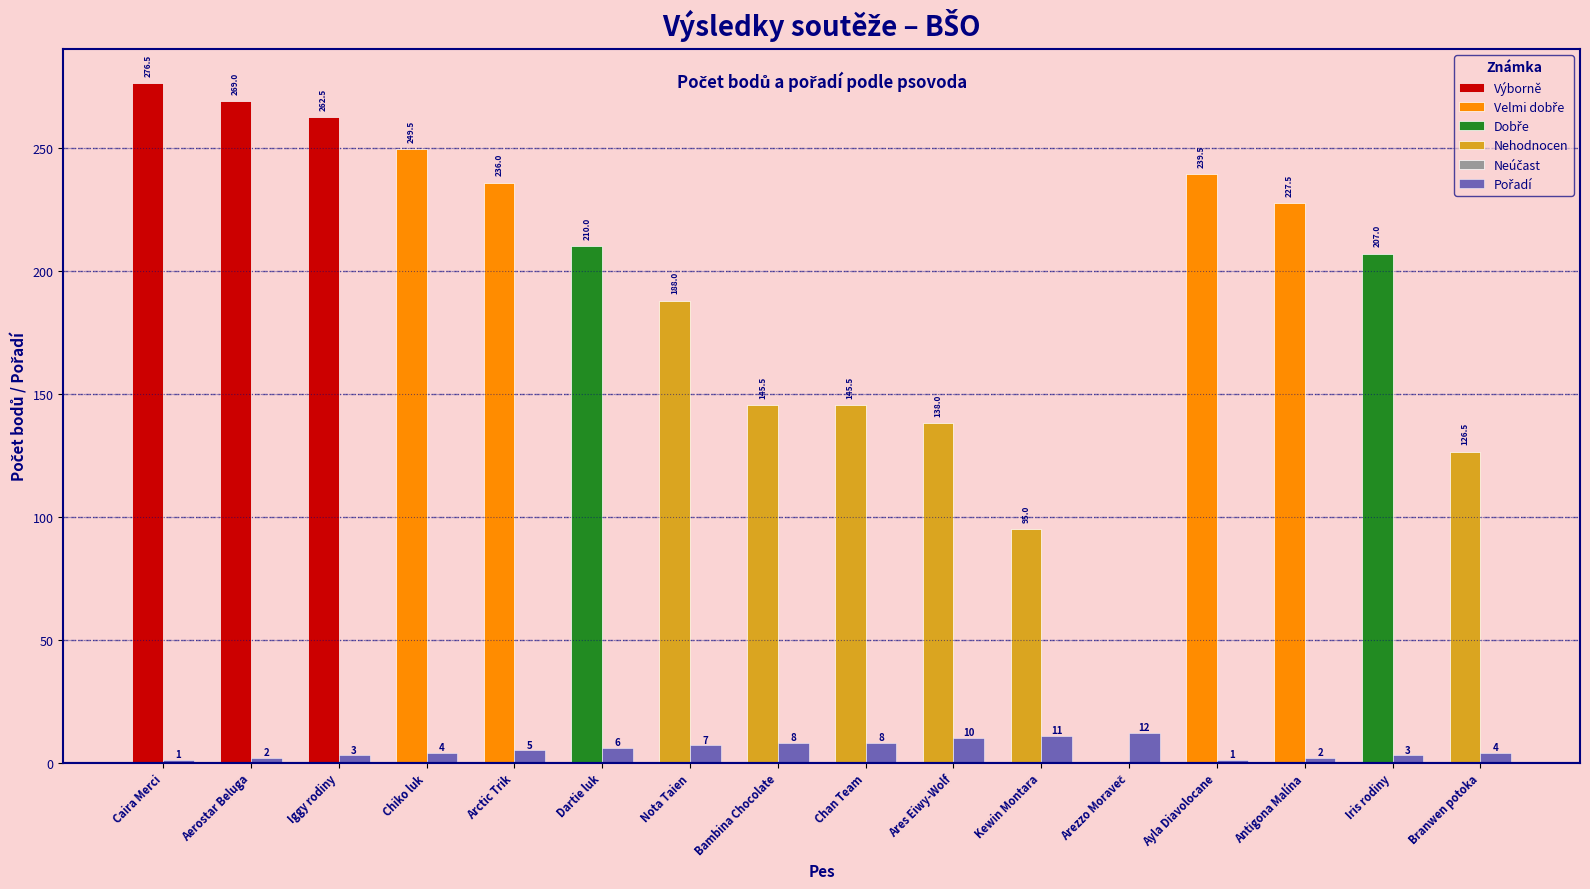

How many values exceed 5?

7